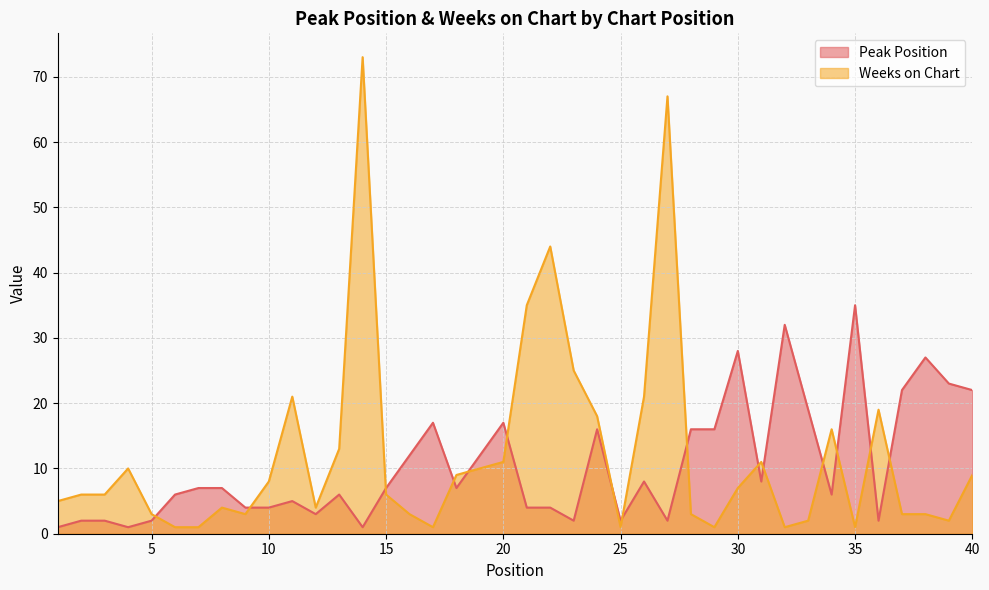

At which category does Weeks on Chart reach its first local peak?

4